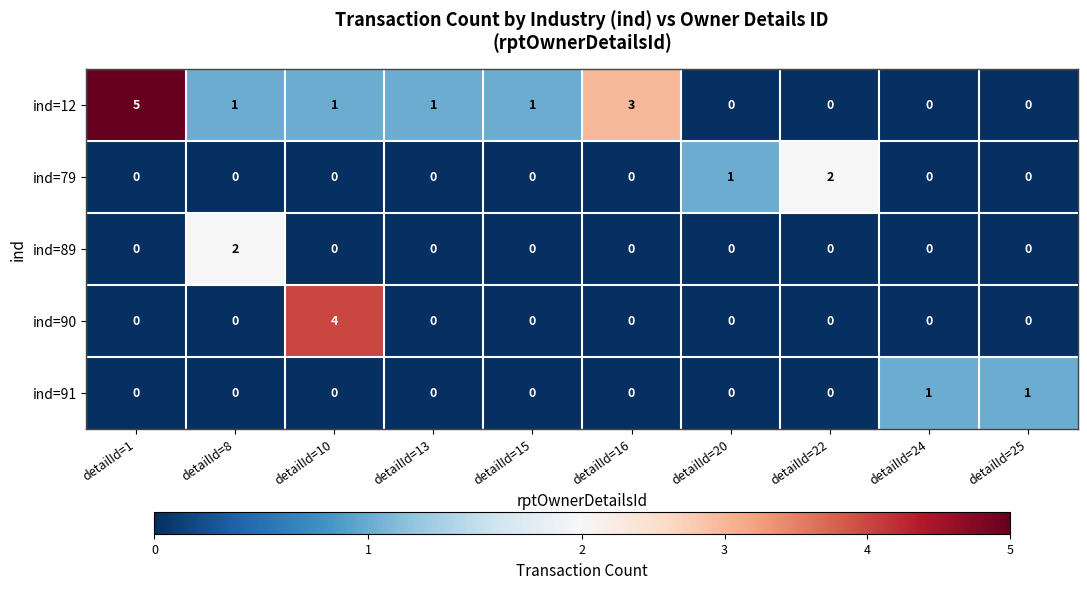

The value of ind=91 at detailId=1 is 0. True or false?

True